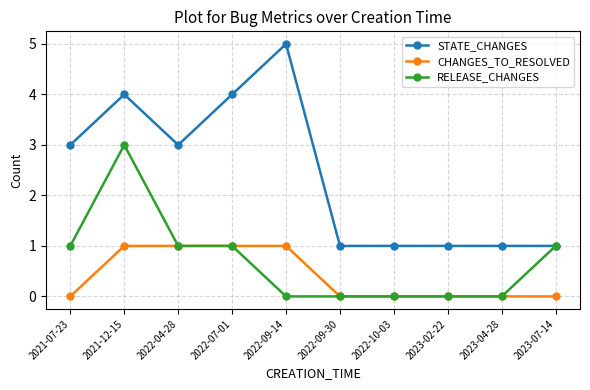

At 2021-12-15, list the series in order from largest to smallest.

STATE_CHANGES, RELEASE_CHANGES, CHANGES_TO_RESOLVED